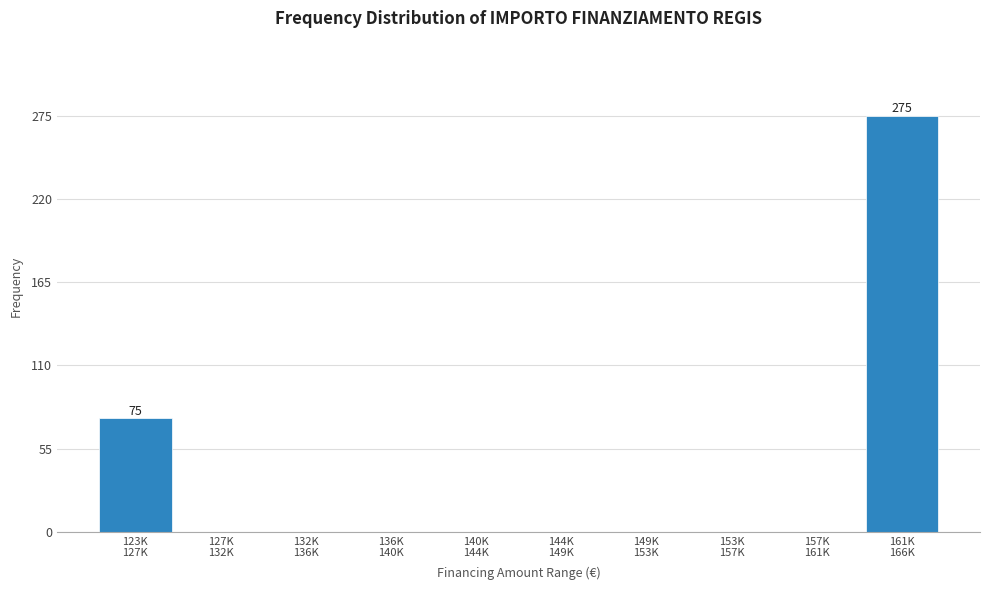

What is the greatest value displayed?

275